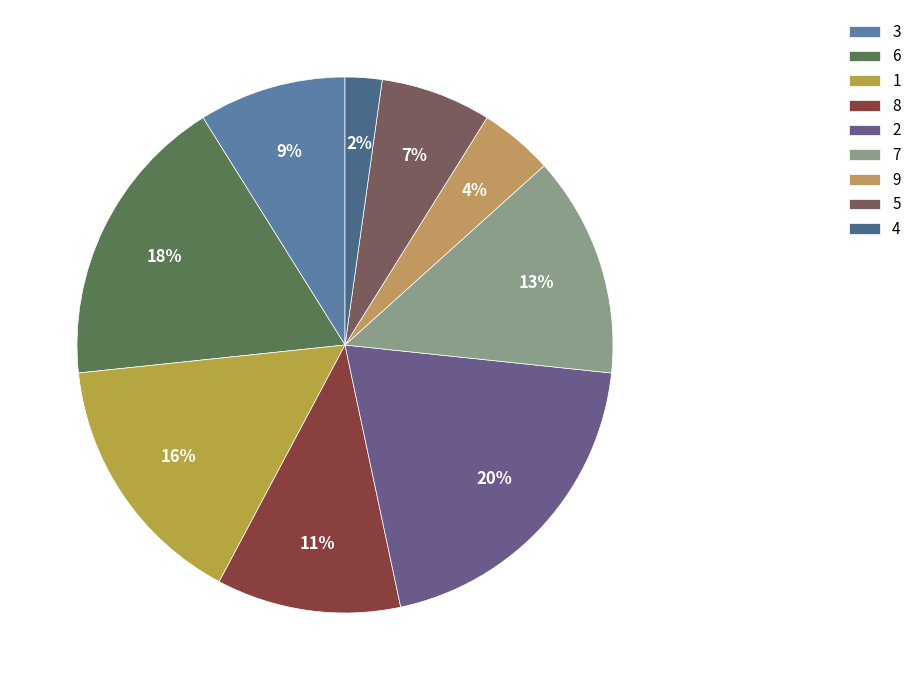

True or false: 7 accounts for 27% of the total.

False